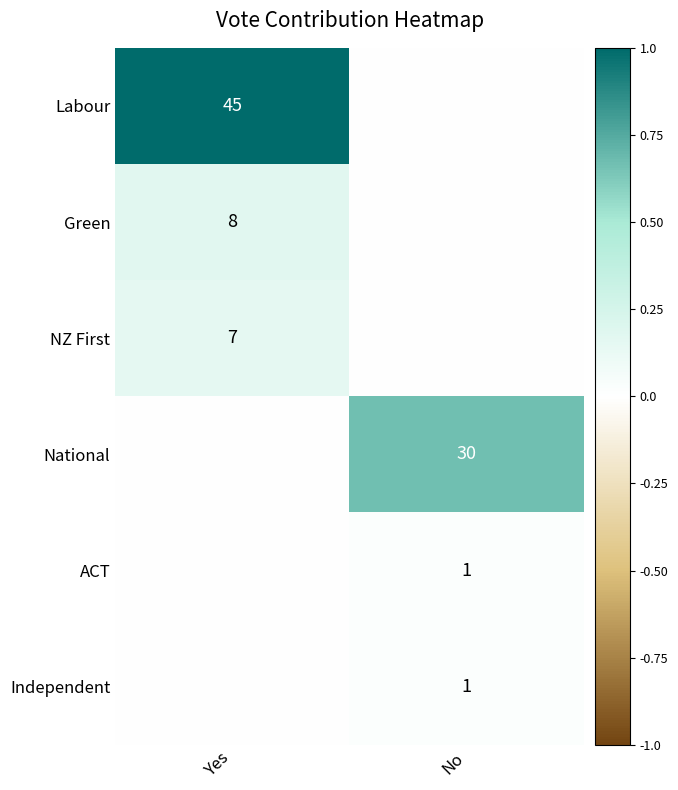

The value of NZ First at Yes is 7. True or false?

True